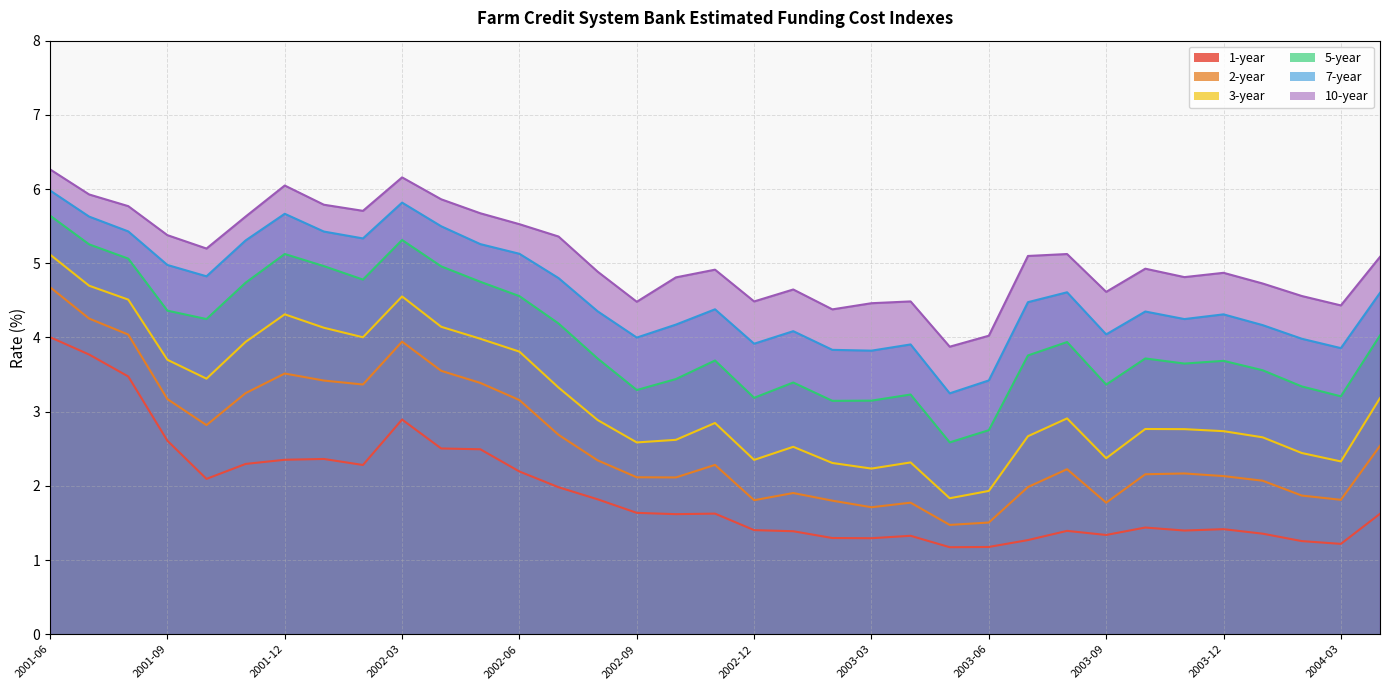

Where is the first local maximum for 5-year?

2001-12